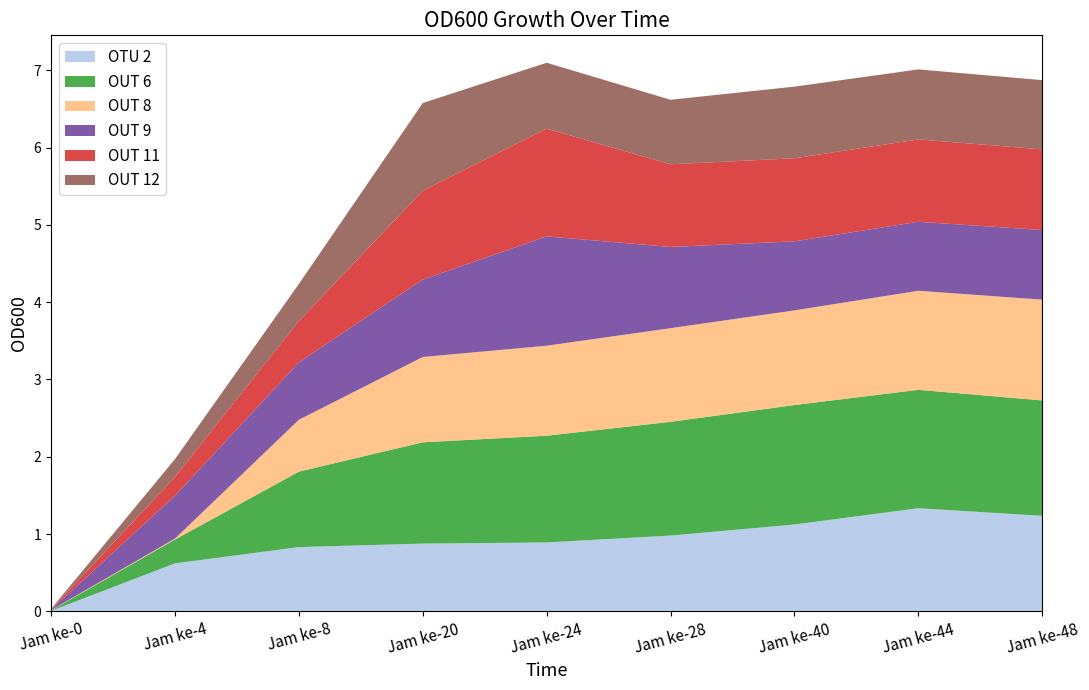

Reading right to left, what are all the values shown in this chart?

OTU 2: 1.2	1.3	1.1	1.0	0.9	0.9	0.8	0.6	0.0
OUT 6: 1.5	1.5	1.5	1.5	1.4	1.3	1.0	0.3	0.0
OUT 8: 1.3	1.3	1.2	1.2	1.2	1.1	0.7	0.0	0.0
OUT 9: 0.9	0.9	0.9	1.1	1.4	1.0	0.7	0.6	0.0
OUT 11: 1.0	1.1	1.1	1.1	1.4	1.1	0.5	0.2	0.0
OUT 12: 0.9	0.9	0.9	0.8	0.9	1.1	0.5	0.2	0.0